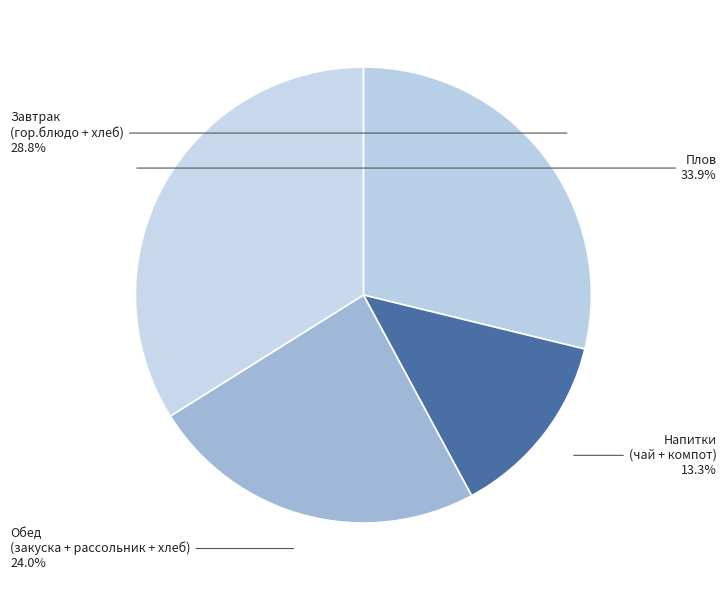

Approximately how many times larger is the value at Завтрак (гор.блюдо + хлеб) compared to Обед (закуска + рассольник + хлеб)?

1.2